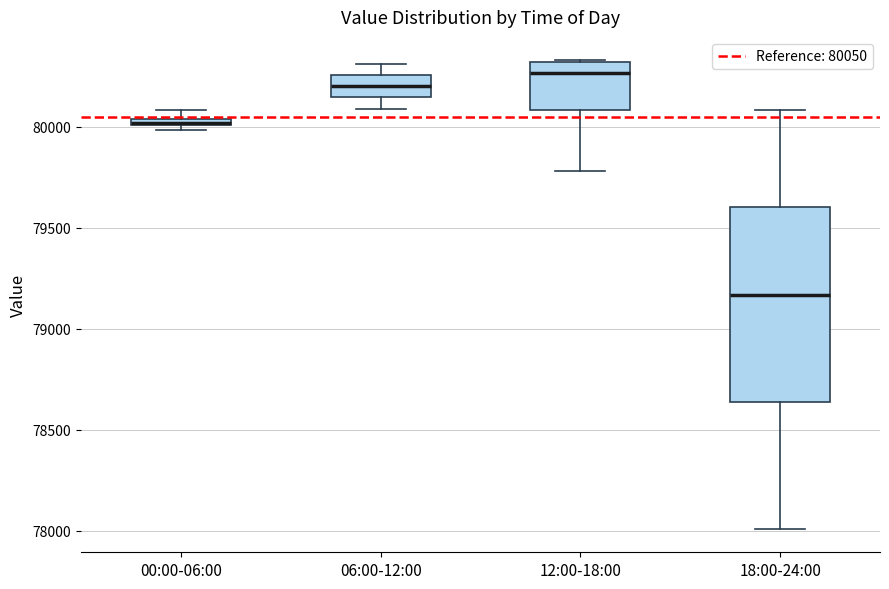

Which box is the tallest, from its lower edge to its upper edge?

18:00-24:00